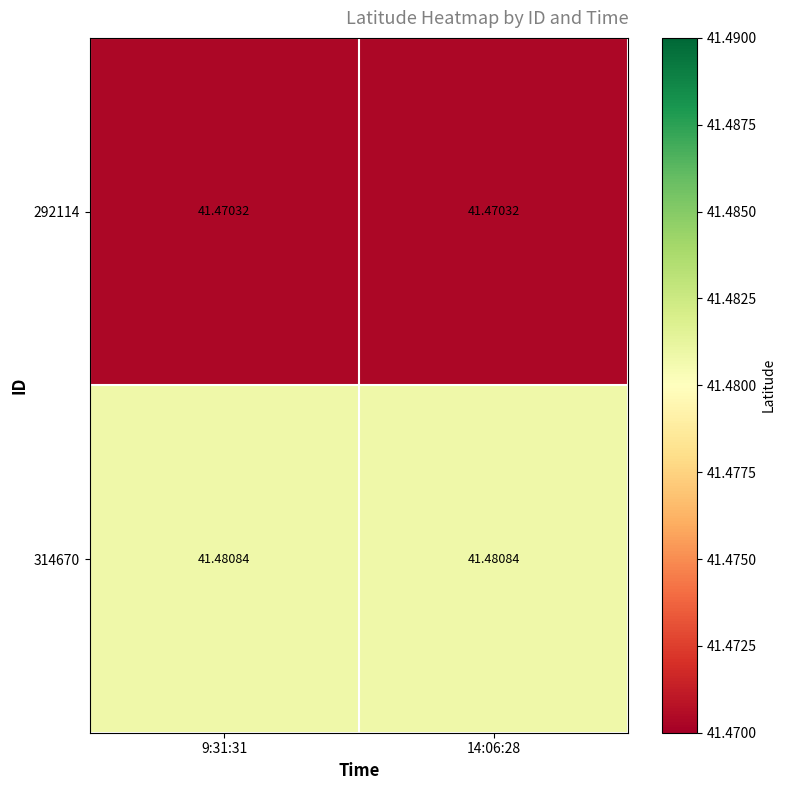

Count the number of categories in the chart.

2